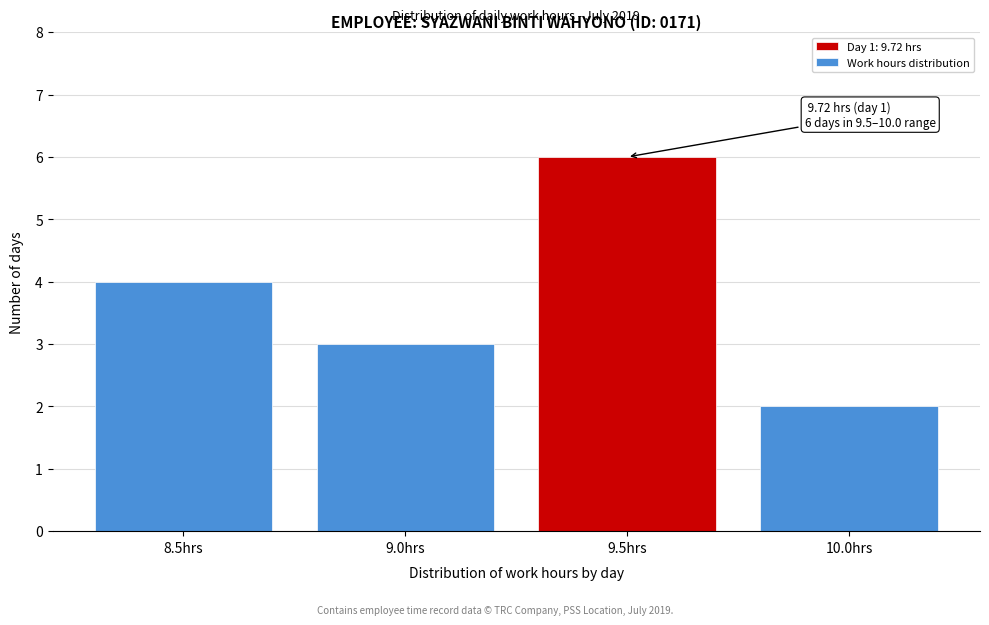

Reading right to left, transcribe all the data shown in this chart.

2	6	3	4